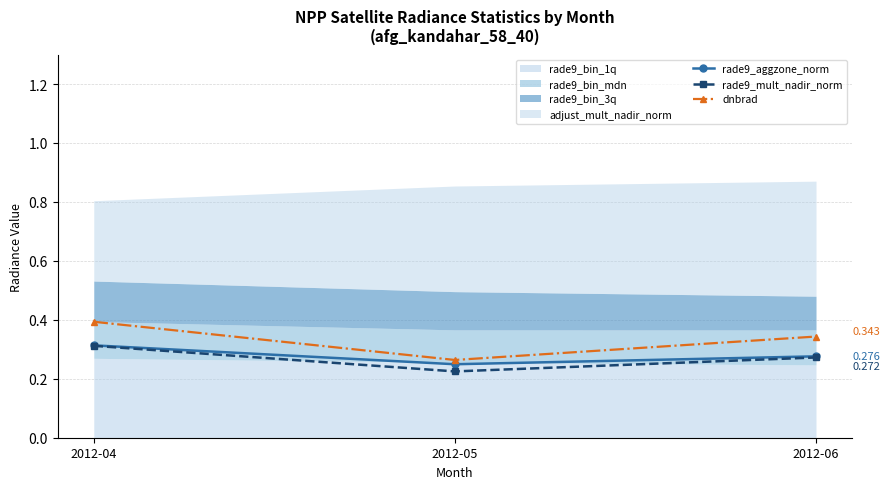

Which series has the widest spread of values?

dnbrad